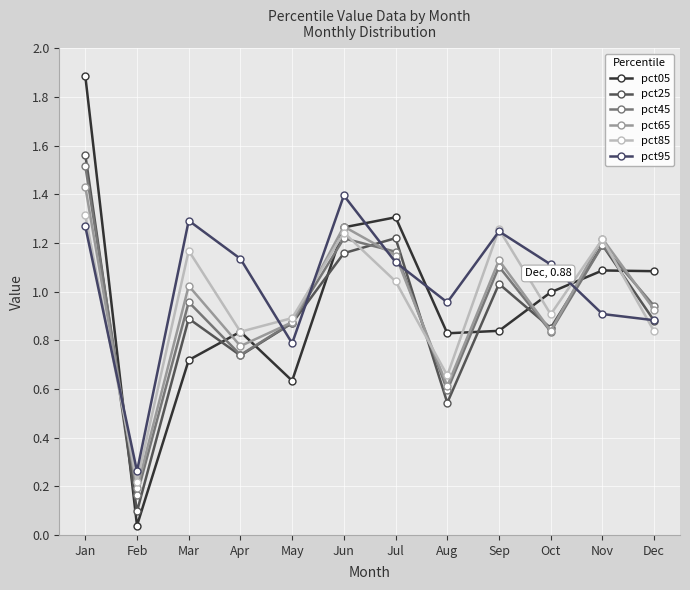

What is the value of the pct85 point at the 2nd from the left?

0.2